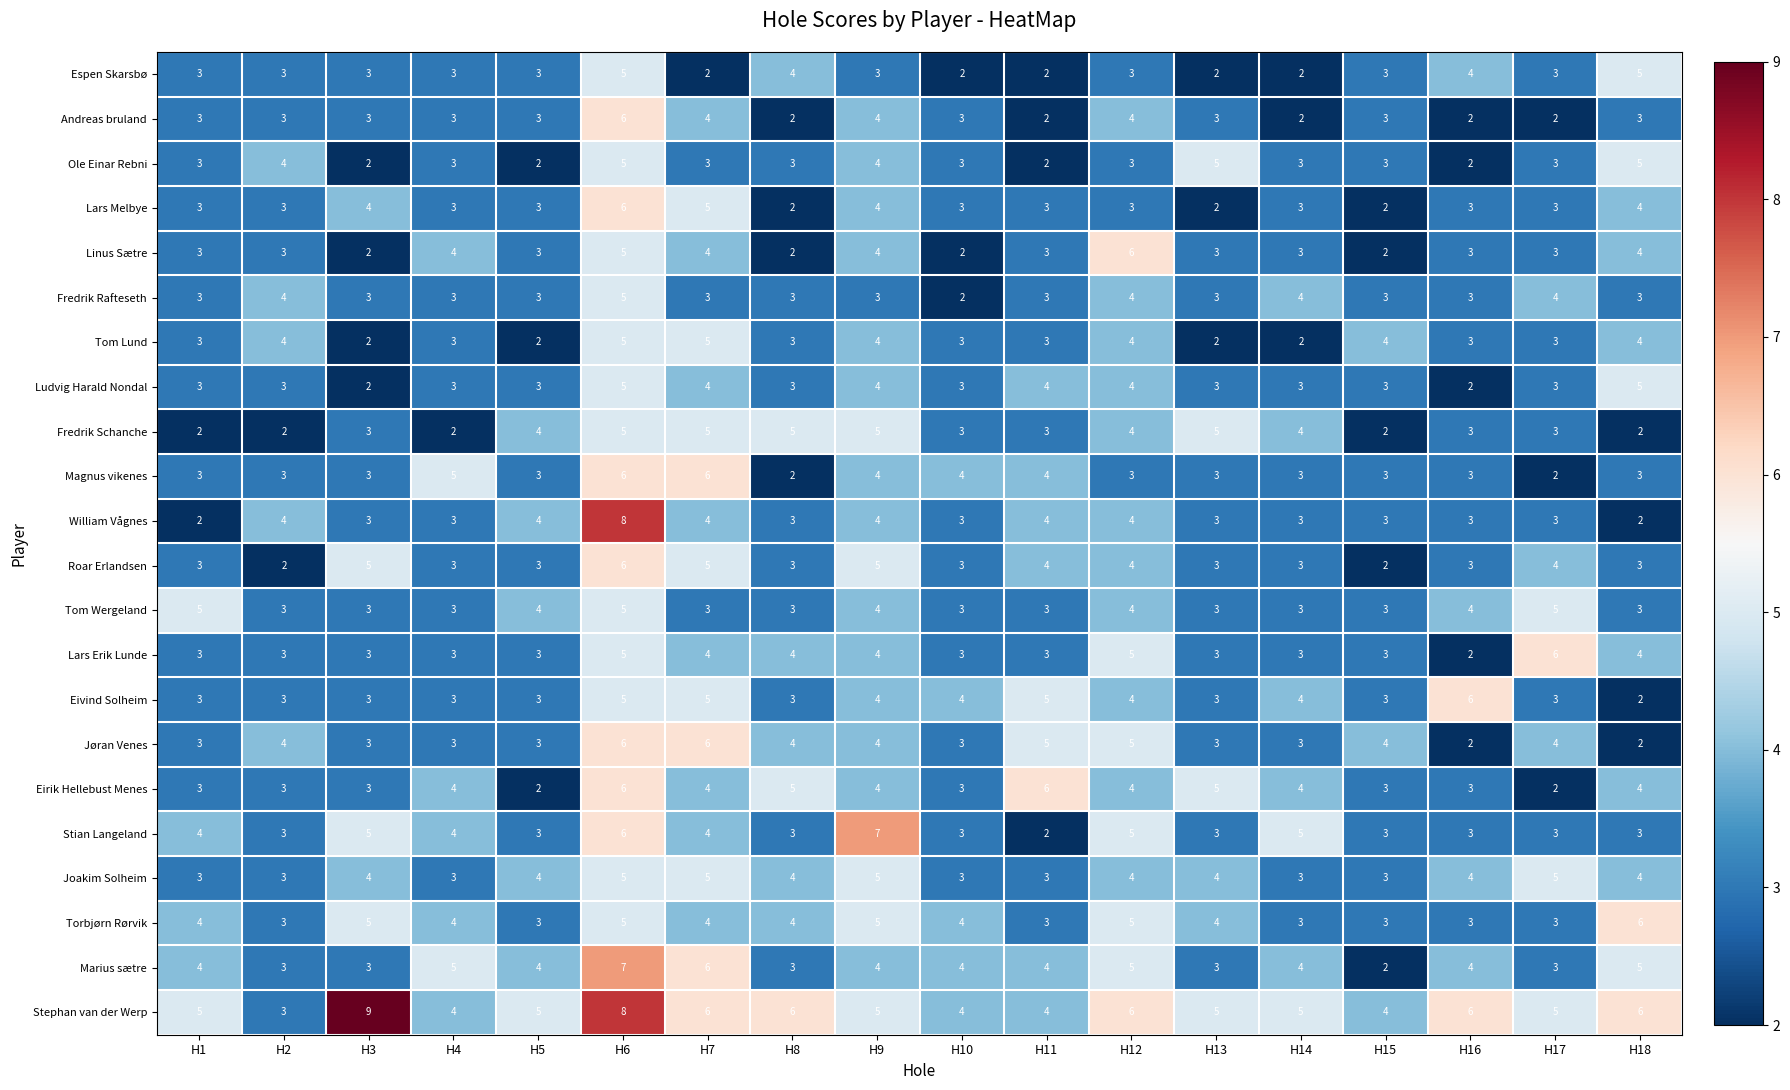

Which series has the largest total across all categories?

Stephan van der Werp